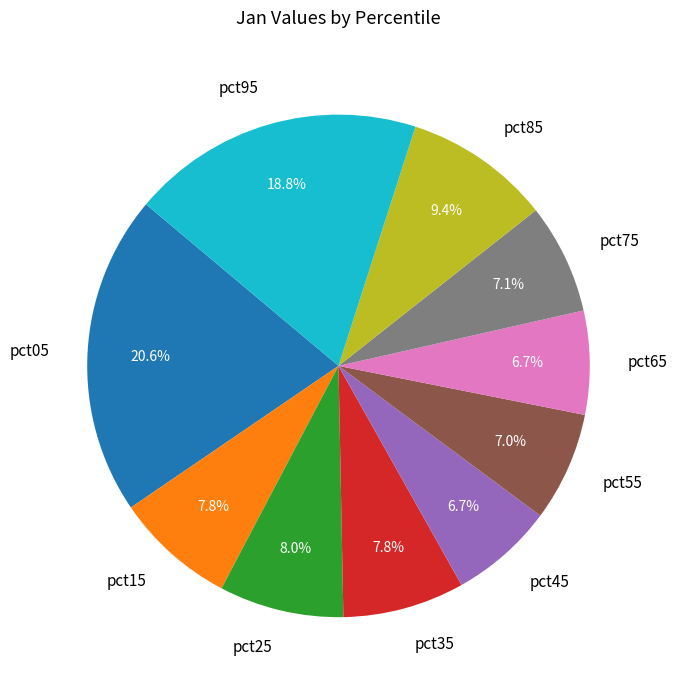

Which category has the biggest portion of the pie?

pct05